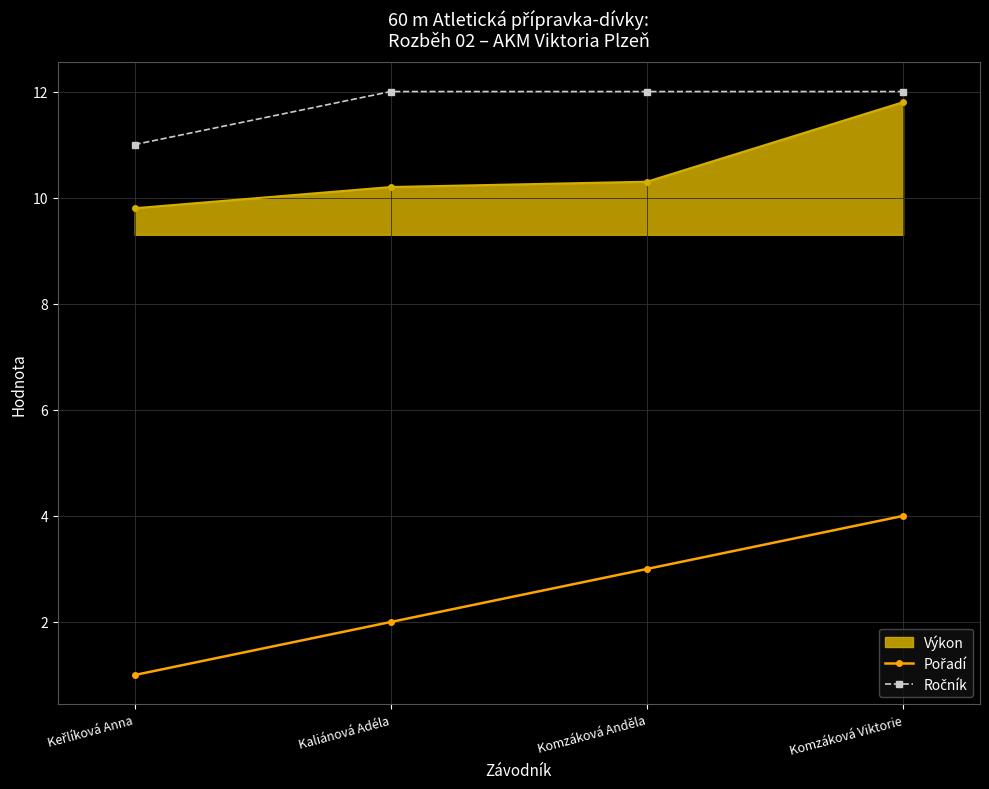

Read the Výkon value at Komzáková Anděla.

10.3